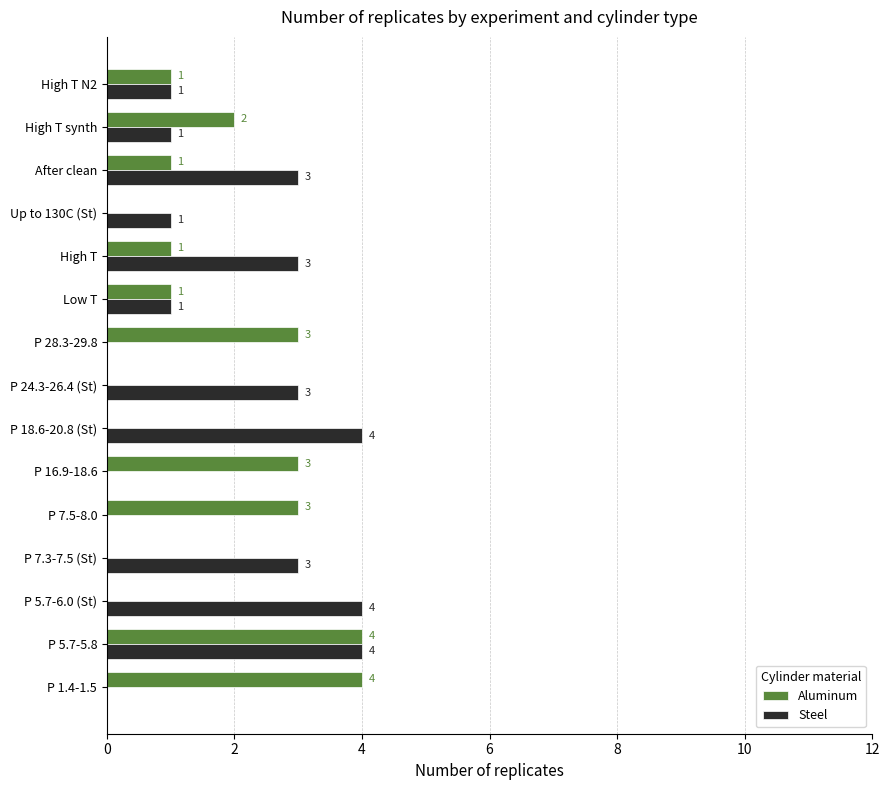

Which series changed the most between P 5.7-6.0 (St) and P 28.3-29.8?

Steel